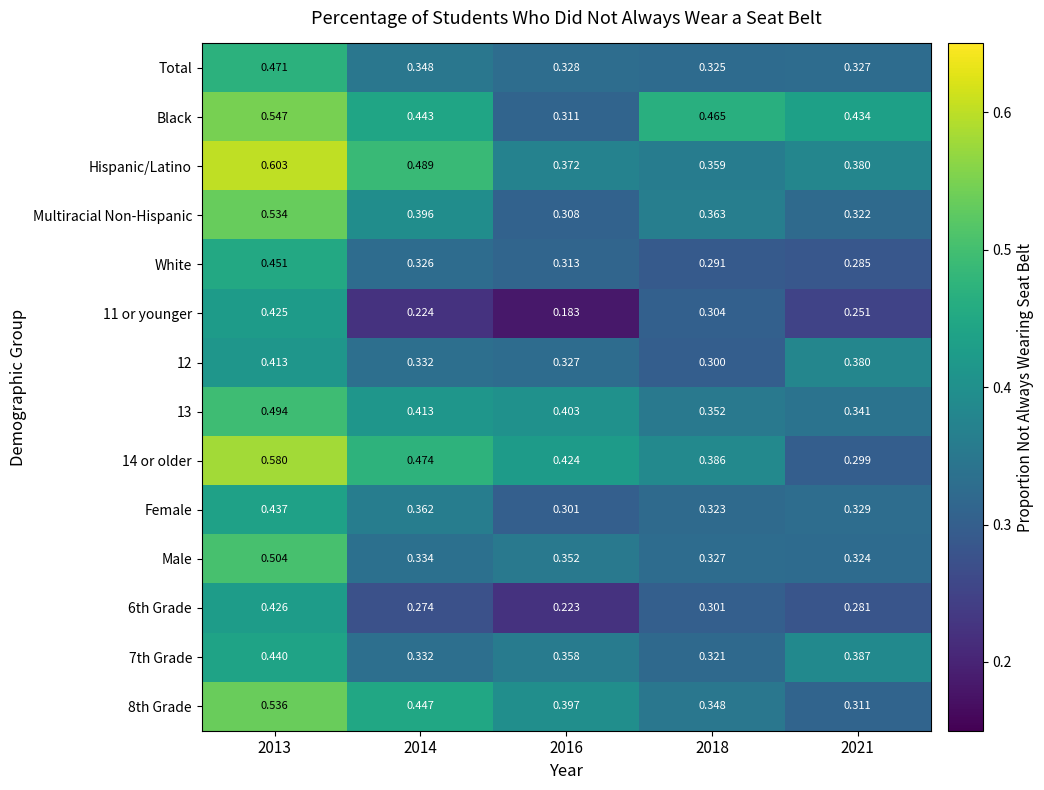

Is the value of Male at 2018 greater than the value of Hispanic/Latino at 2013?

No